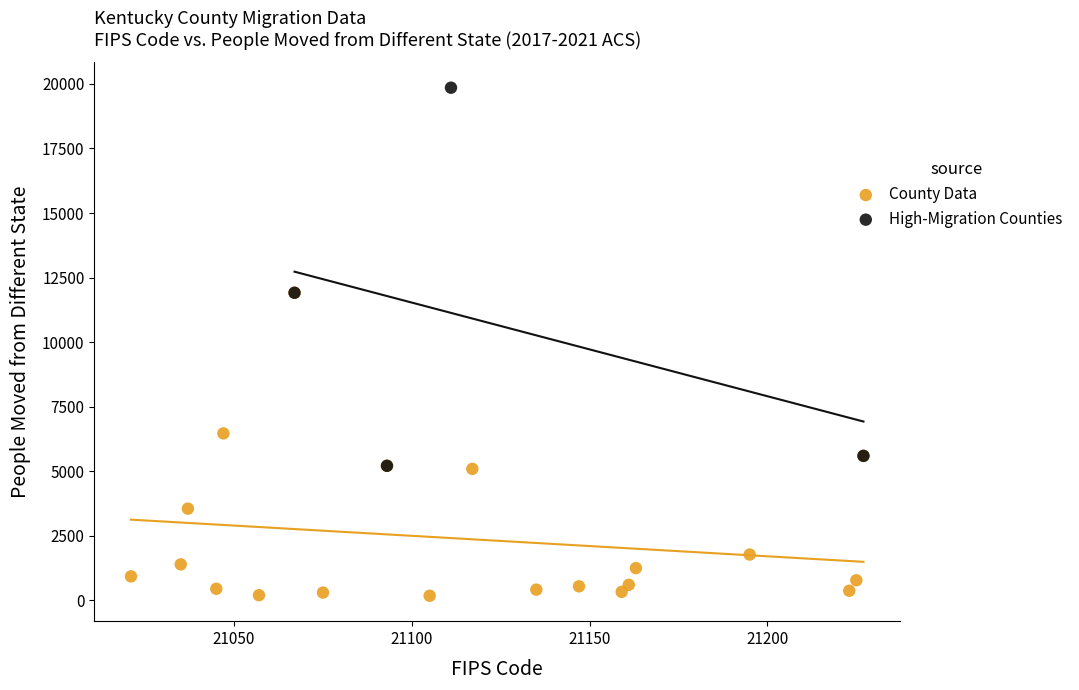

Which series contains the highest Y value?

High-Migration Counties